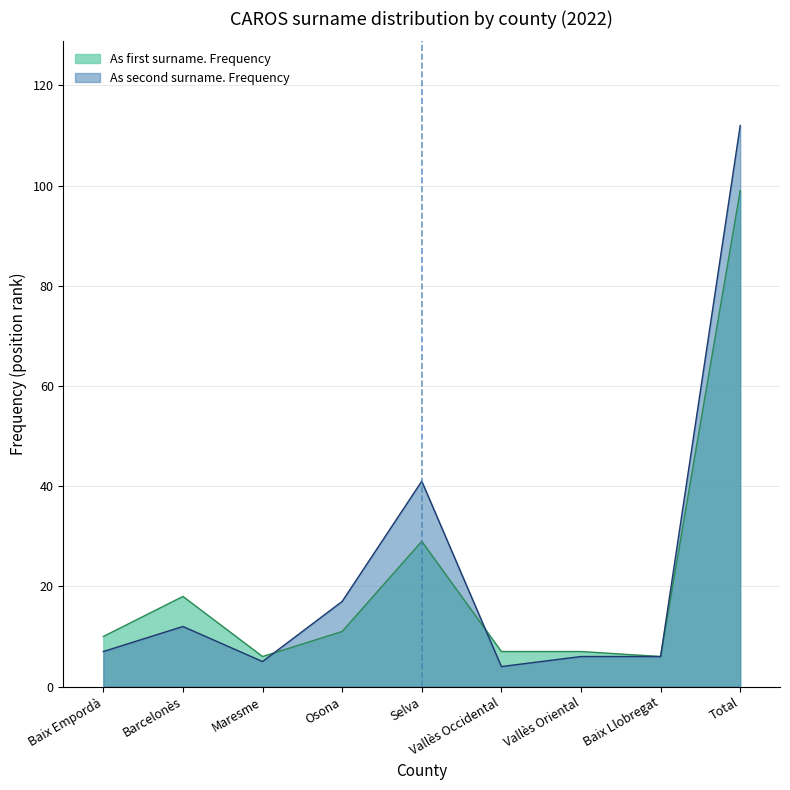

What is the lowest value of the As first surname. Frequency series?

6